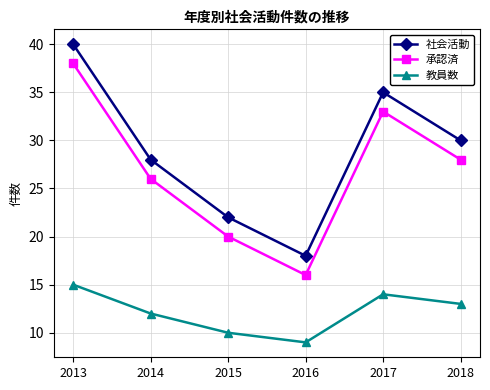

Rank the series by their maximum value, from highest to lowest.

社会活動, 承認済, 教員数